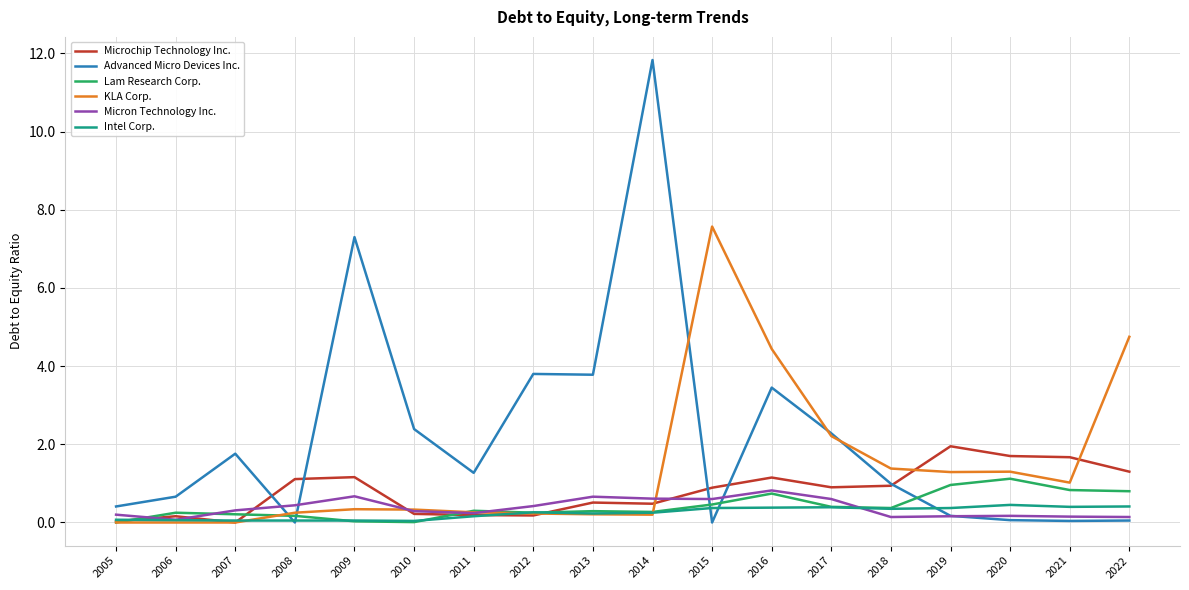

At which category is the sum across all series the highest?

2014